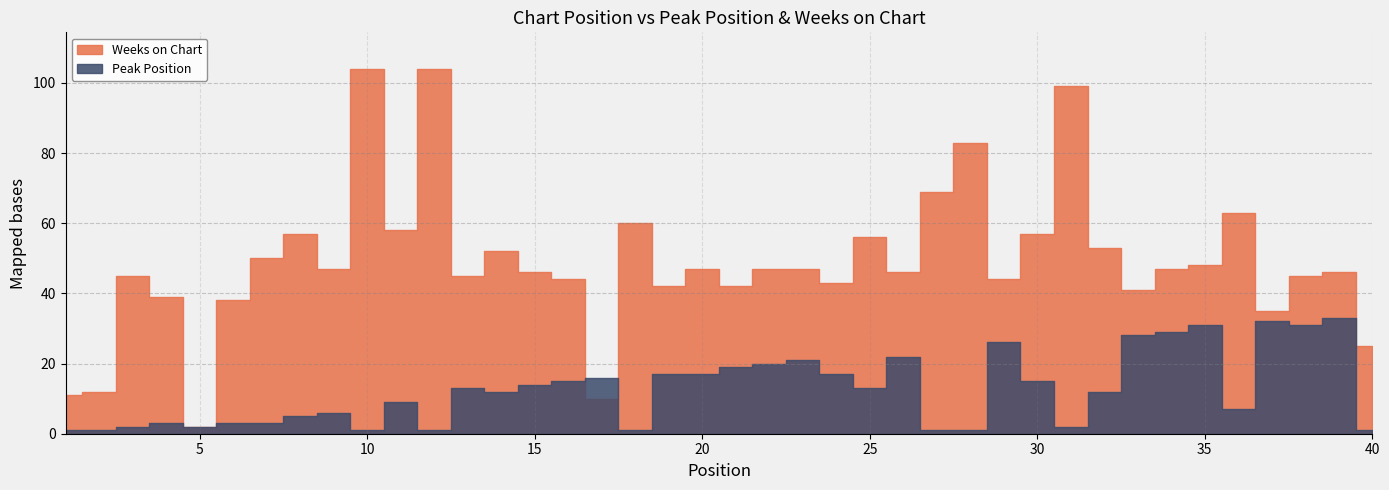

What is the value of the Weeks on Chart point at the 34th from the left?

47